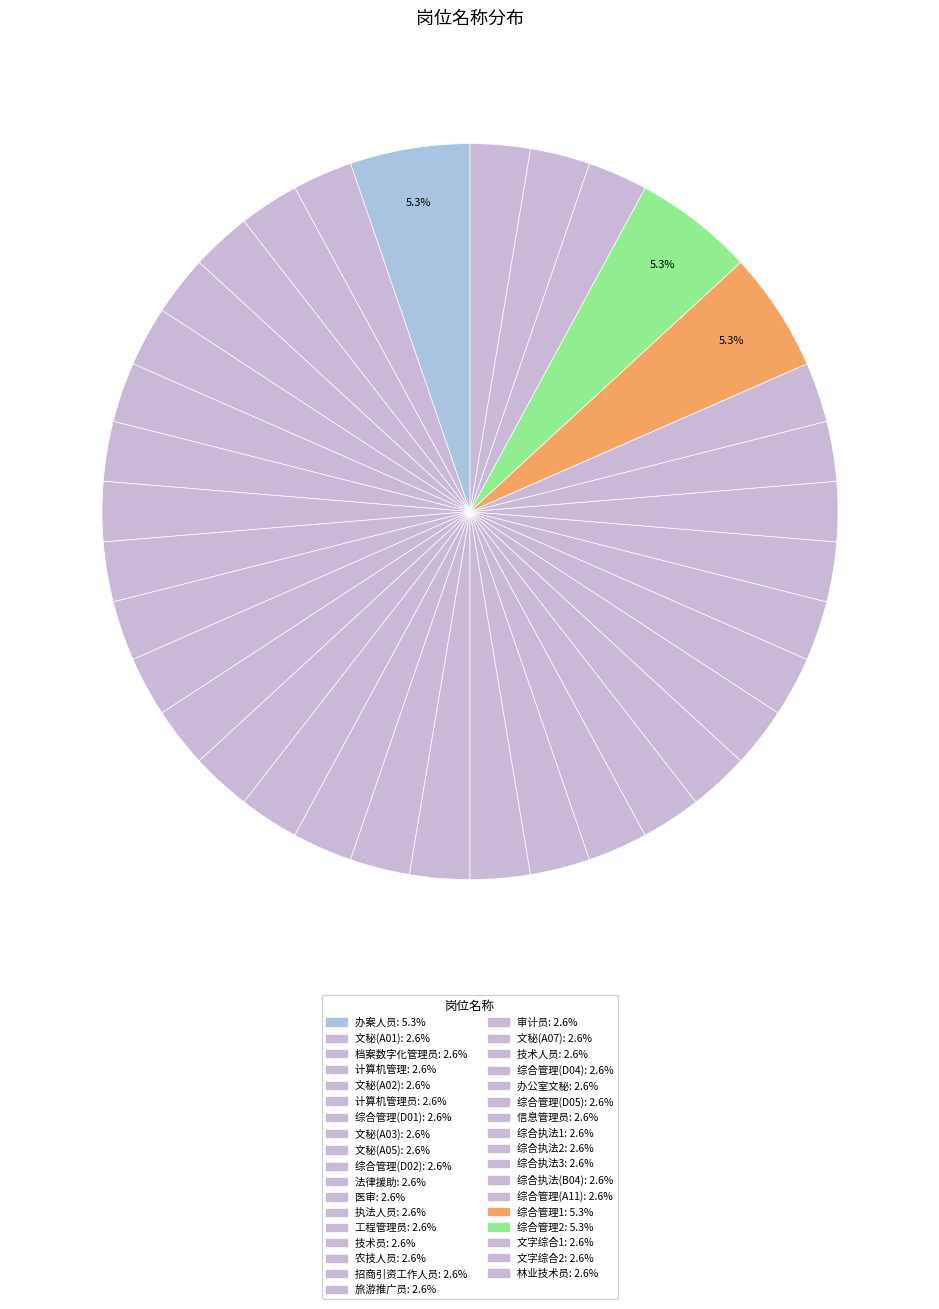

Count the number of slices in the pie.

35